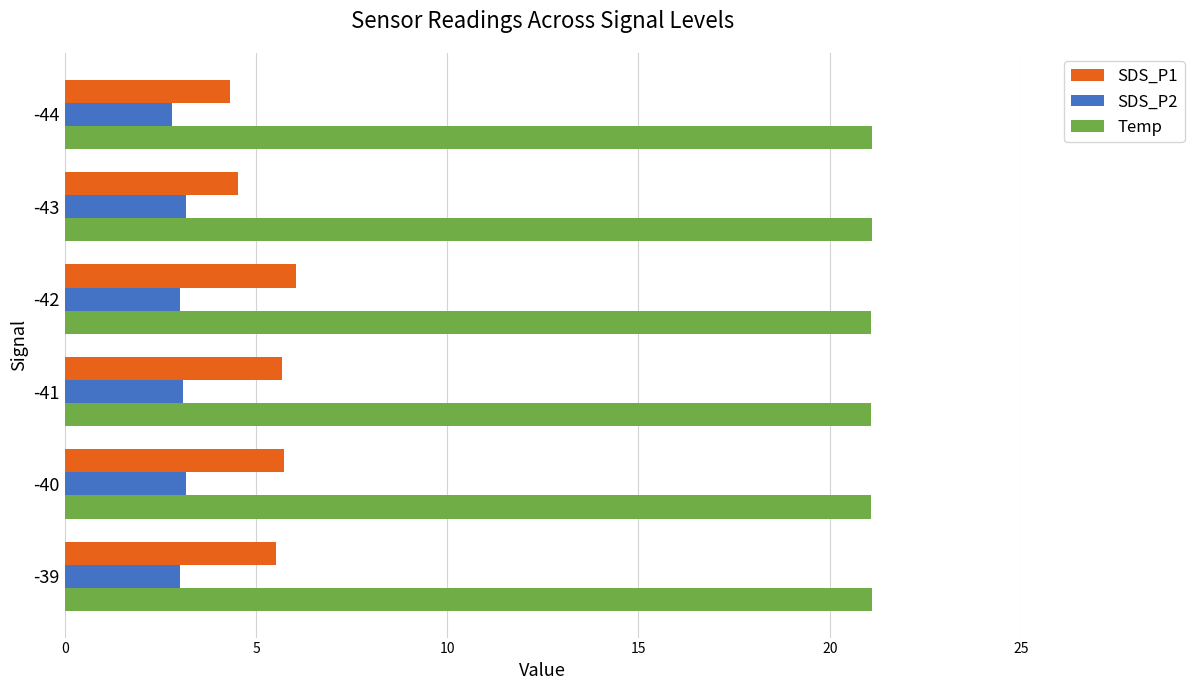

Is the value of Temp at -44 greater than the value of SDS_P1 at -44?

Yes